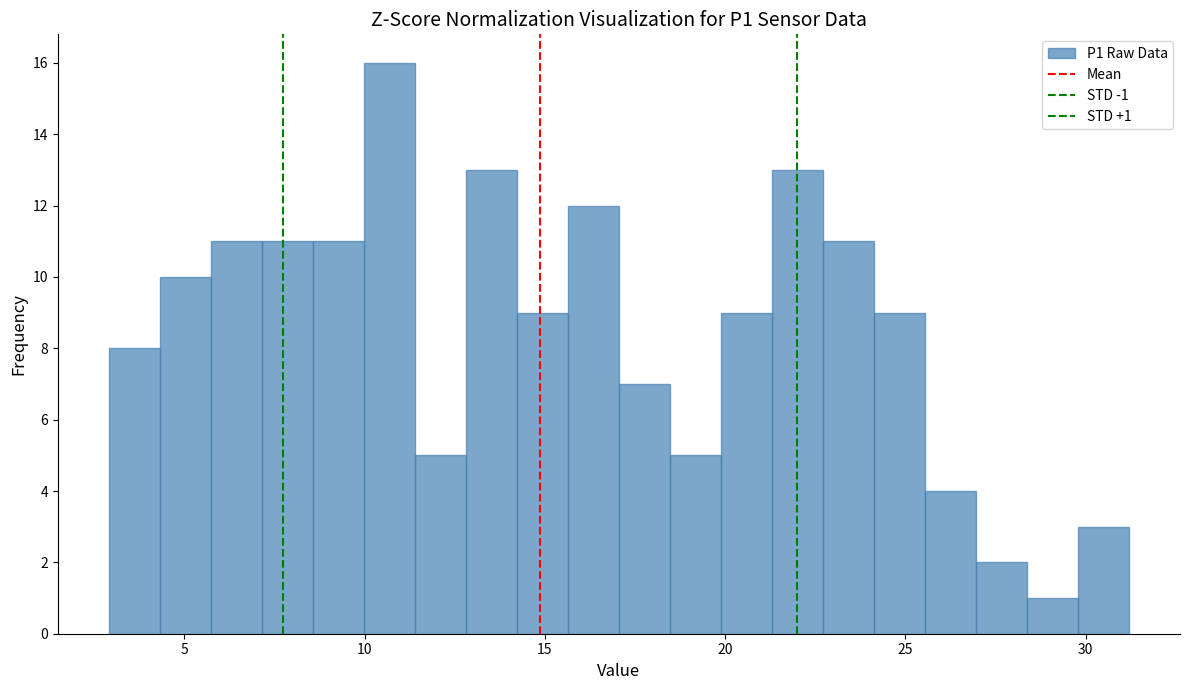

Around what value on the x-axis is the tallest bar? Give the approximate position of its centre, as read against the axis.

10.5